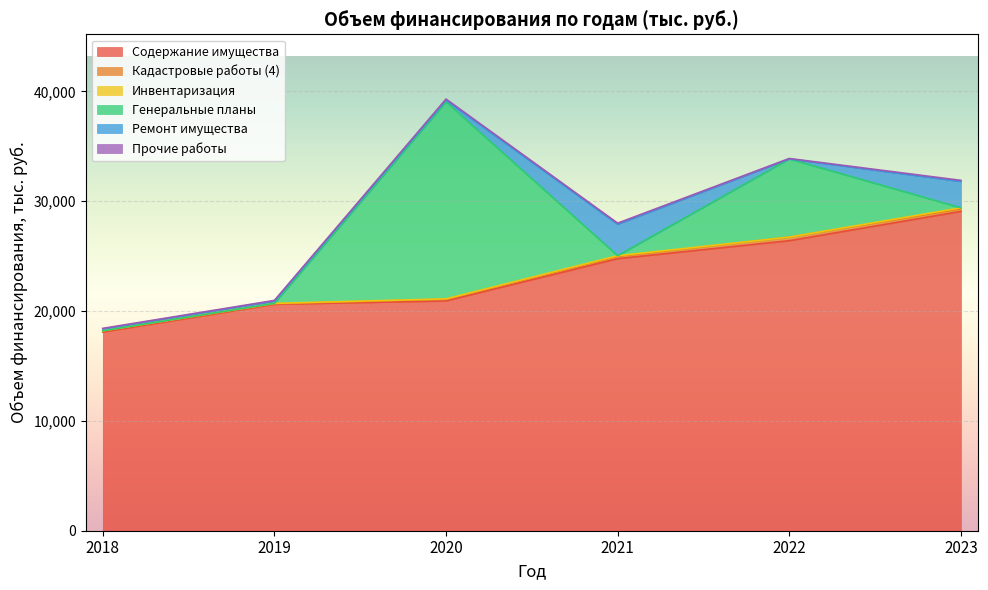

What is the lowest value of the Содержание имущества series?

18091.2